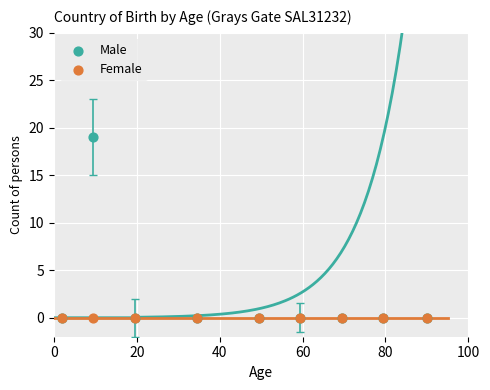

Which series contains the highest Y value?

Male